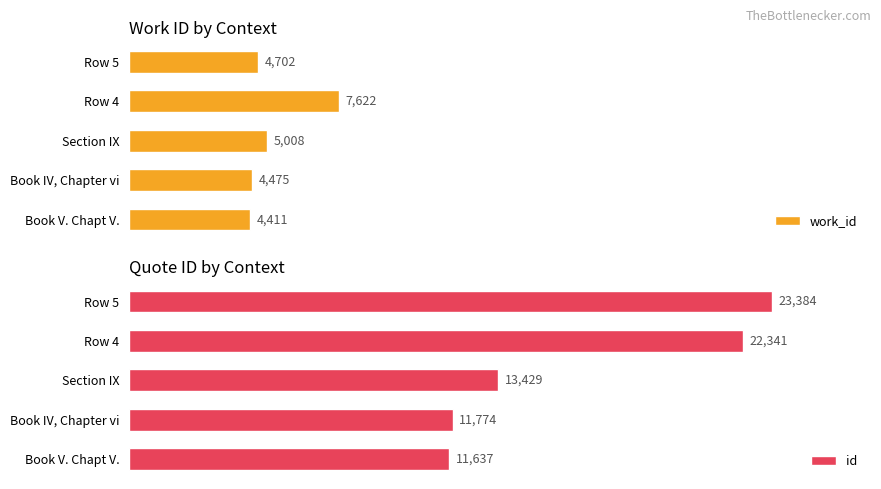

Where is work_id nearest to the value 6016?

Section IX